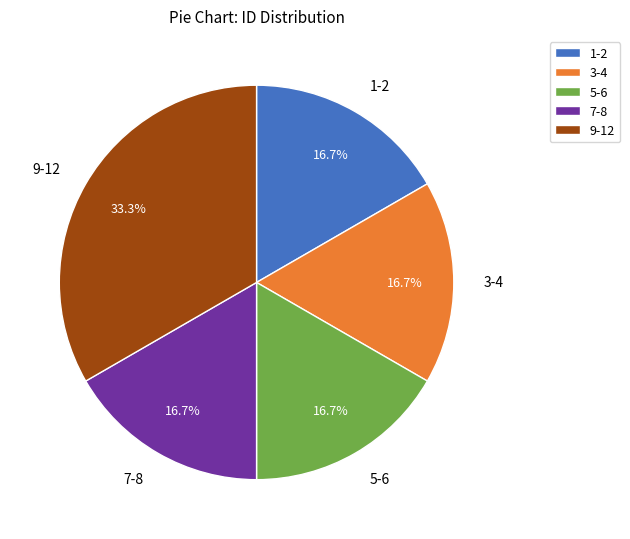

What is the ratio of the value at 5-6 to the value at 7-8?

1.0